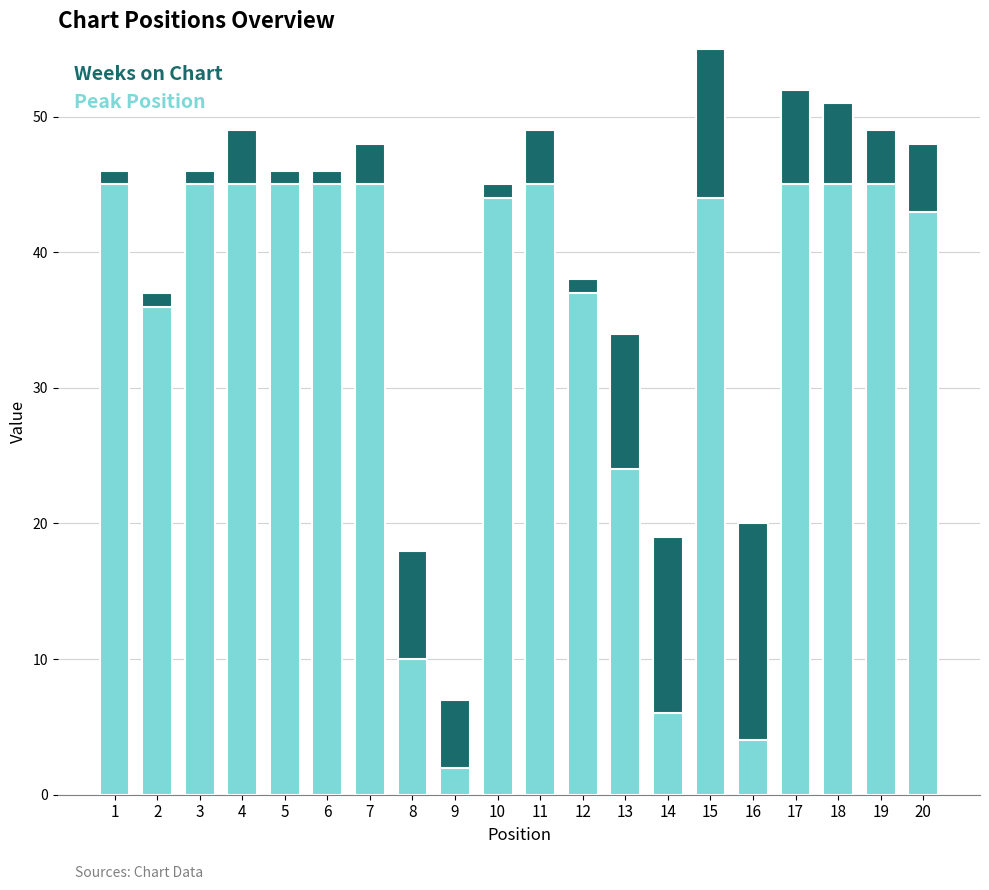

Is it true that Weeks on Chart equals 4 at 8?

False